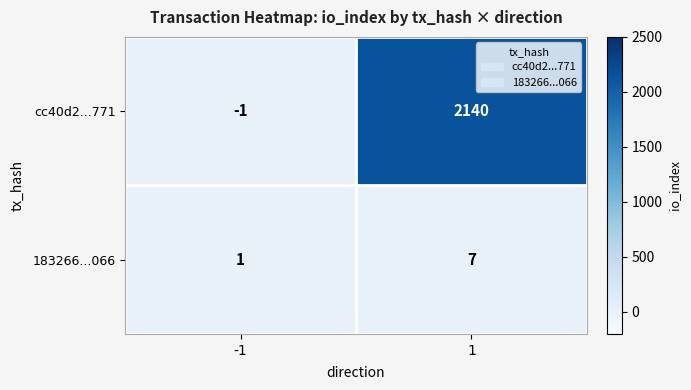

What is the total value across all series at 1?

2147